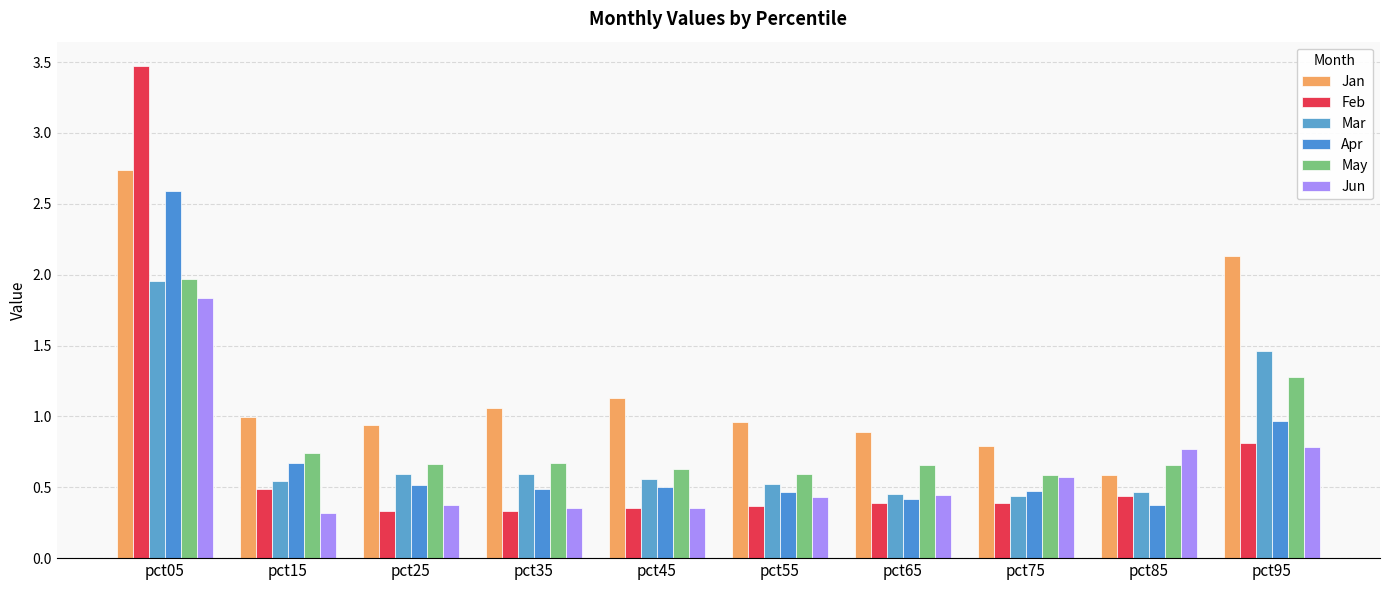

What is the value of the Apr bar at the 9th from the left?

0.4